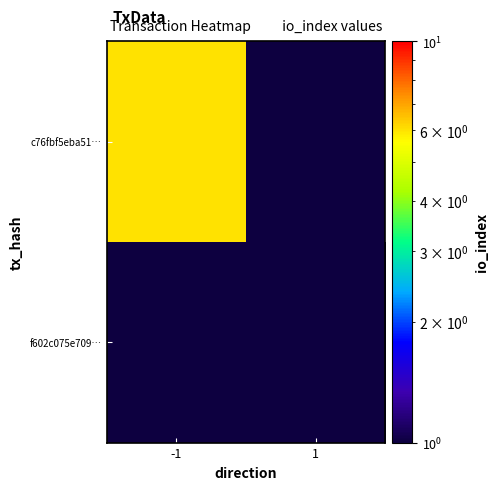

At which label does f602c075e709… reach its minimum?

-1